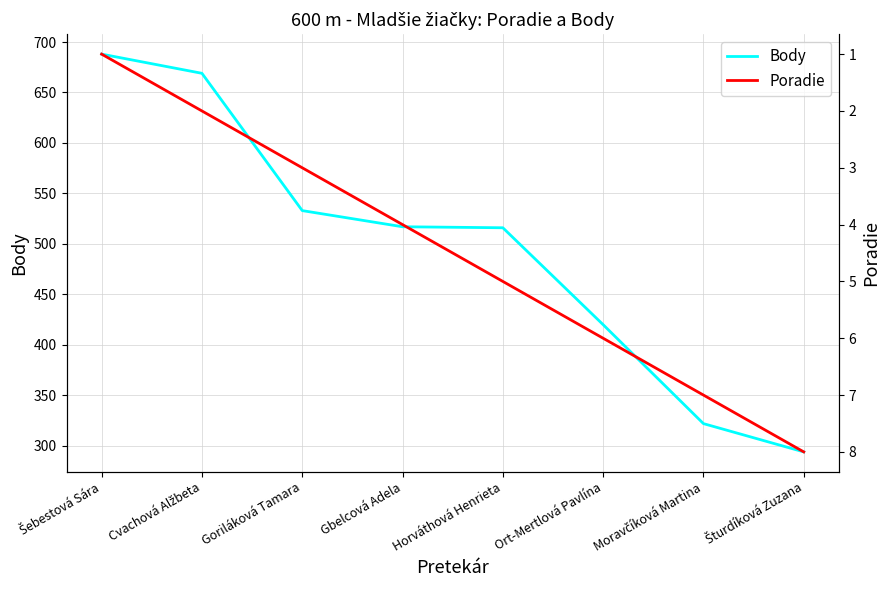

What is the total value across all series at Ort-Mertlová Pavlína?

426